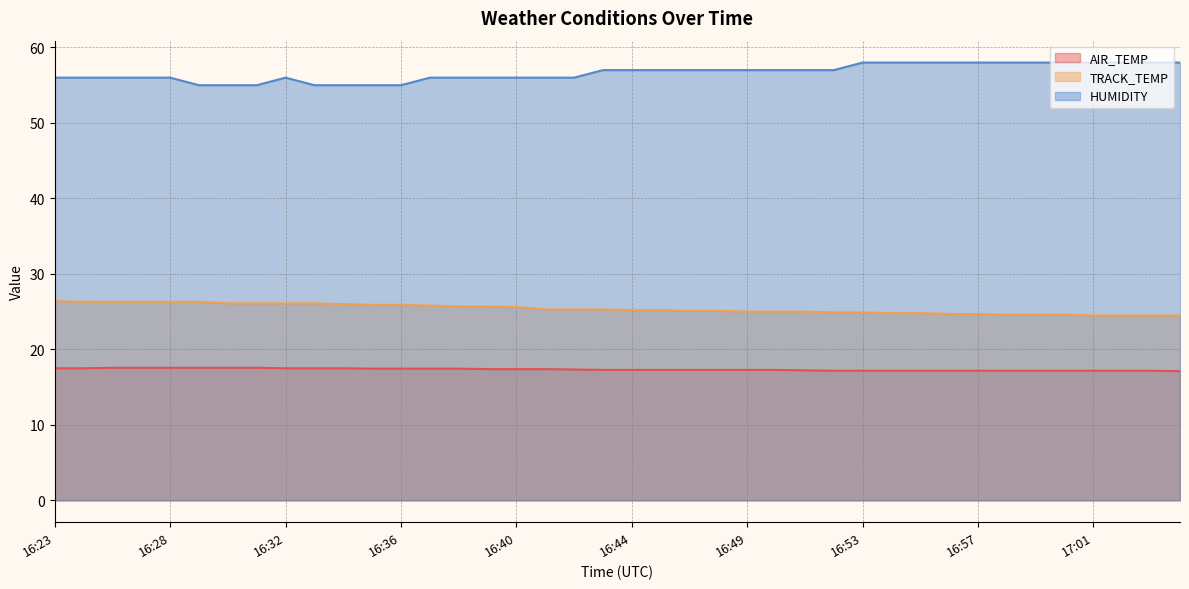

Does the chart display data point markers on the line(s)?

No